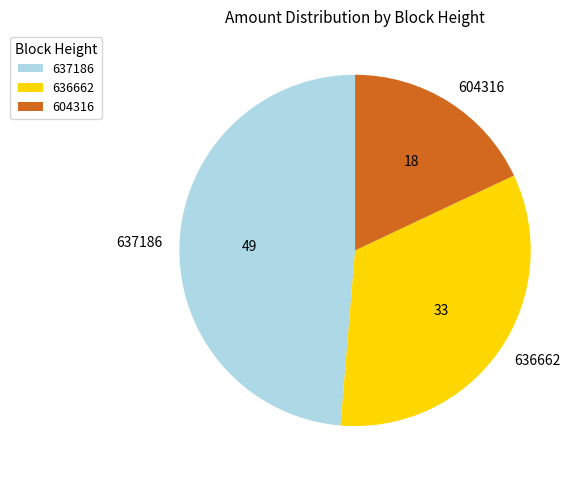

The 604316 slice represents 18% of the pie. True or false?

True